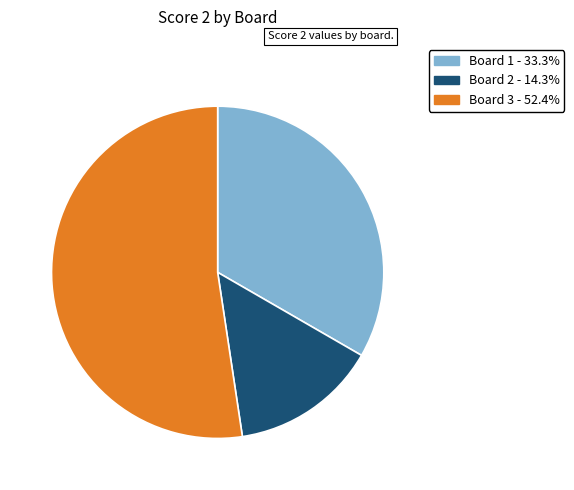

Is there any slice that represents more than half of the pie?

Yes